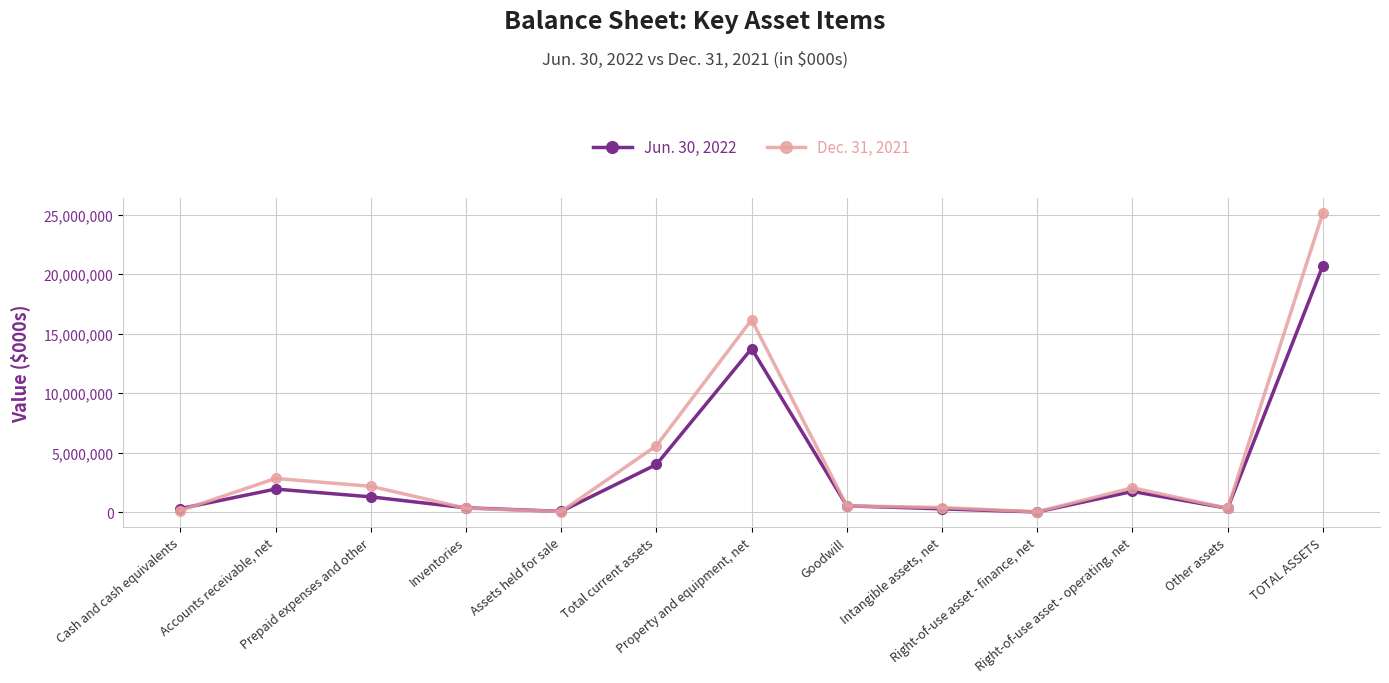

What is the label of the 13th point from the left?

TOTAL ASSETS